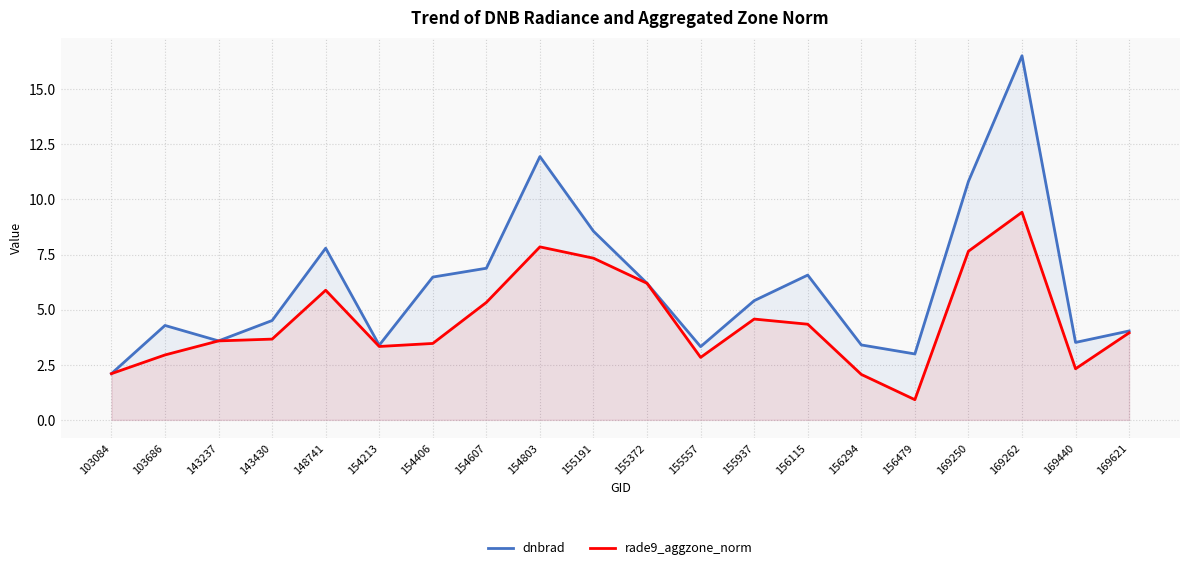

At which label does rade9_aggzone_norm first exceed 3?

143237